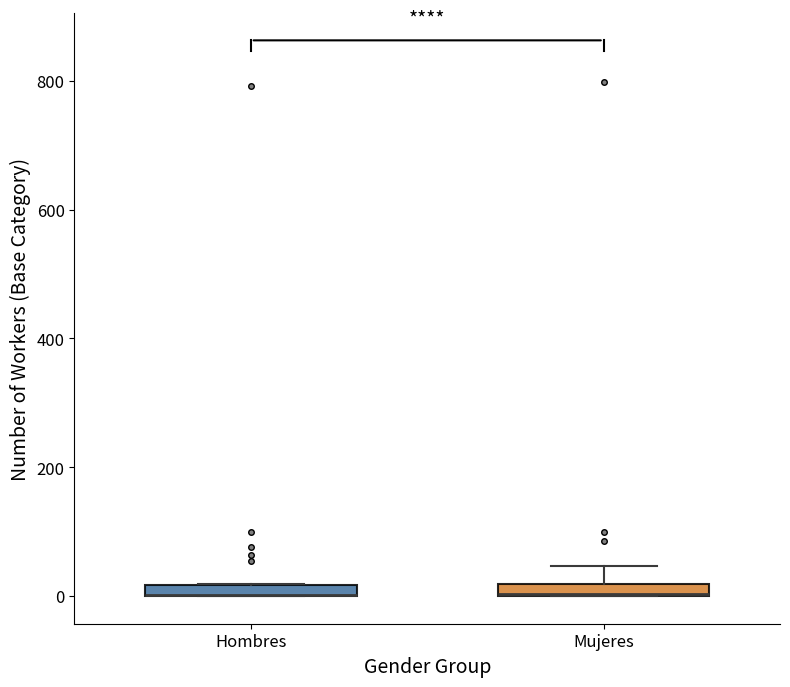

Where does the upper whisker of the box for Mujeres end on the y-axis? The values are not printed on the chart, so give them approximately, as read against the axis.

40